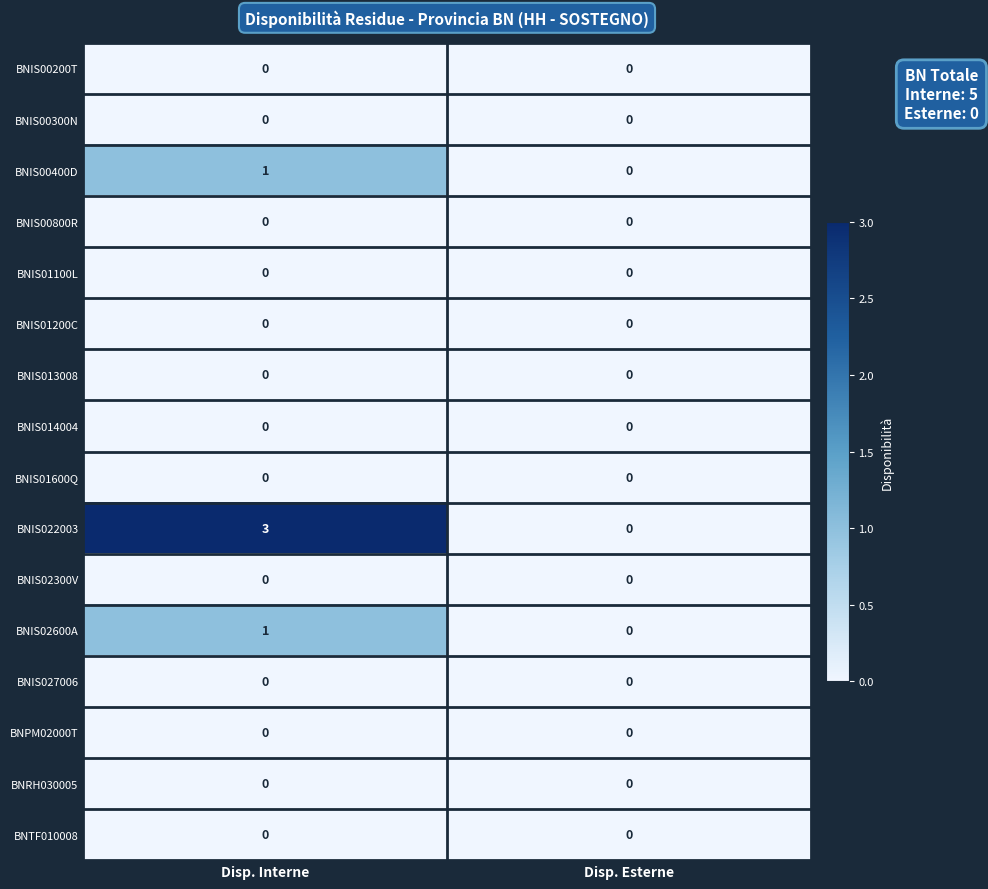

Where is BNIS02600A nearest to the value 0?

Disp. Esterne